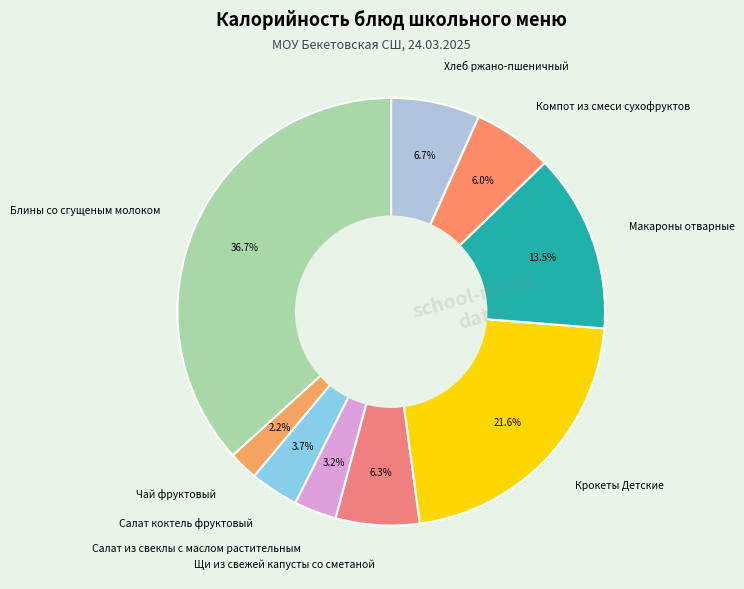

Between Салат из свеклы с маслом растительным and Компот из смеси сухофруктов, which is larger?

Компот из смеси сухофруктов